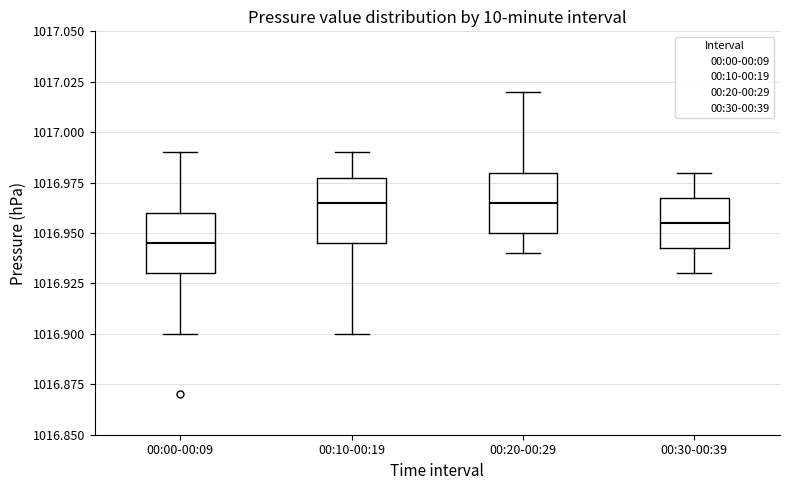

Reading left to right, transcribe this box plot: for each box, give where its median line is, the range the box spans, and where its two whiskers end, as read against the y-axis. The values are not printed on the chart, so give them approximately, as read against the axis.

00:00-00:09: median 1016.945, box 1016.930 to 1016.960, whiskers 1016.900 to 1016.990
00:10-00:19: median 1016.965, box 1016.945 to 1016.980, whiskers 1016.900 to 1016.990
00:20-00:29: median 1016.965, box 1016.950 to 1016.980, whiskers 1016.940 to 1017.020
00:30-00:39: median 1016.955, box 1016.945 to 1016.970, whiskers 1016.930 to 1016.980